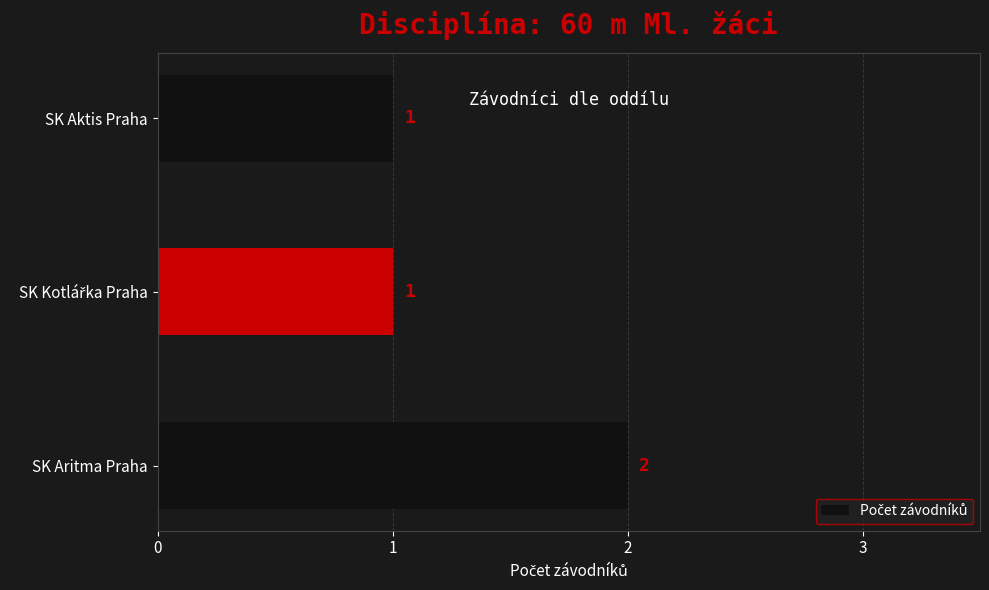

Reading top to bottom, extract all data points from this chart.

1	1	2